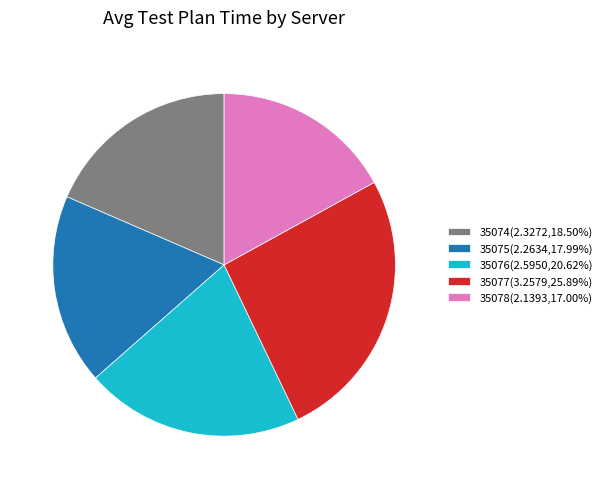

Which has a higher value, 35075 or 35078?

35075